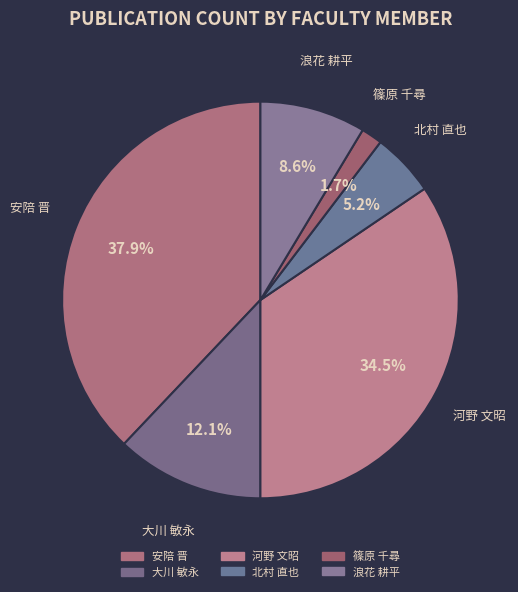

To the nearest percent, what is the difference between the largest and smallest slice percentages?

36%